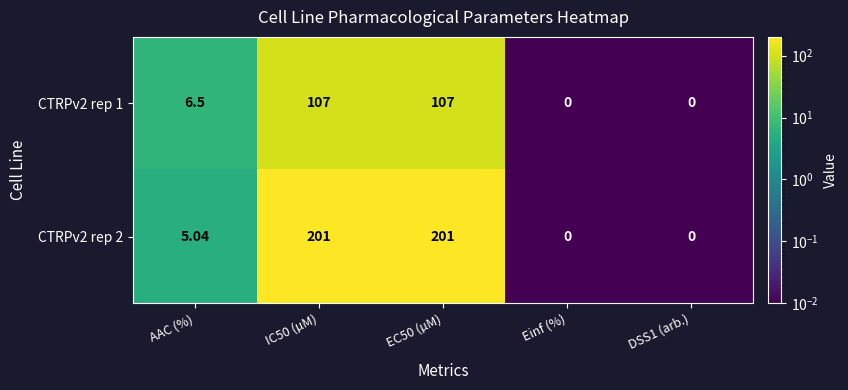

Rank the series by their maximum value, from lowest to highest.

CTRPv2 rep 1, CTRPv2 rep 2